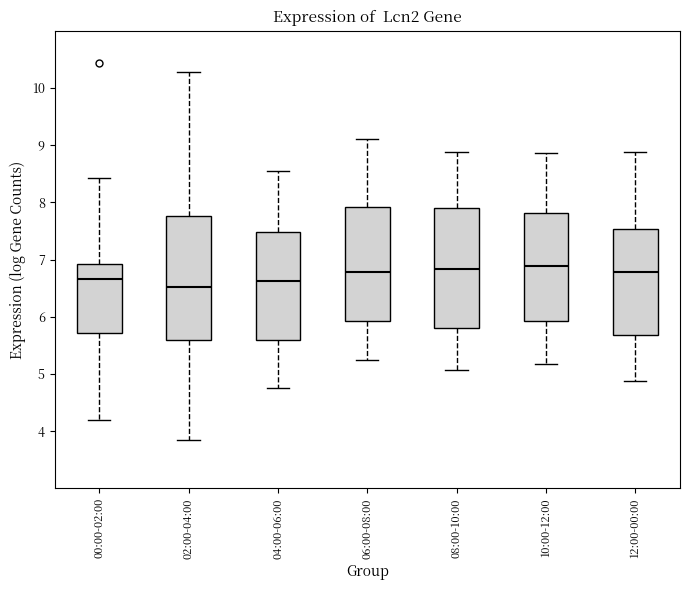

Where is the lower edge of the box for 12:00-00:00 on the y-axis? The values are not printed on the chart, so give them approximately, as read against the axis.

5.7